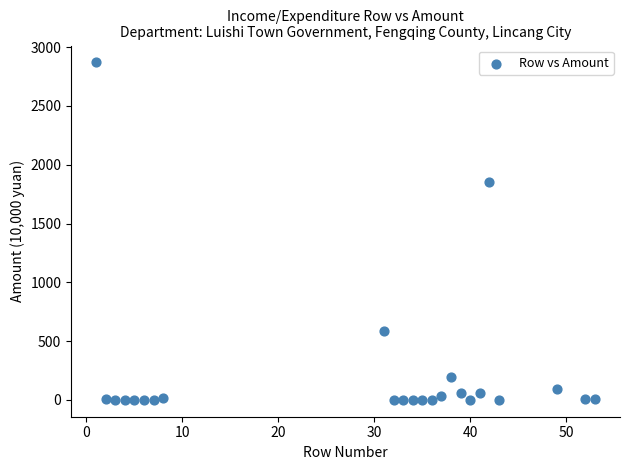

What Y value in the scatter plot is closest to 1435?

1850.9